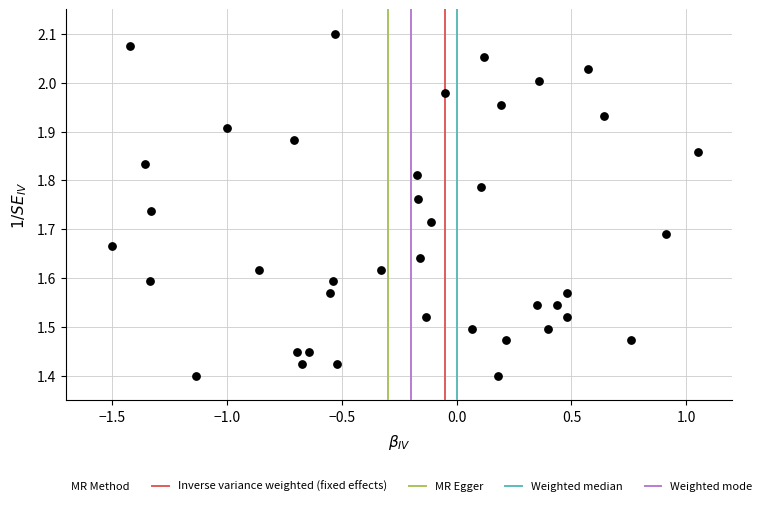

What is the range of Y values (max minus min)?

0.7